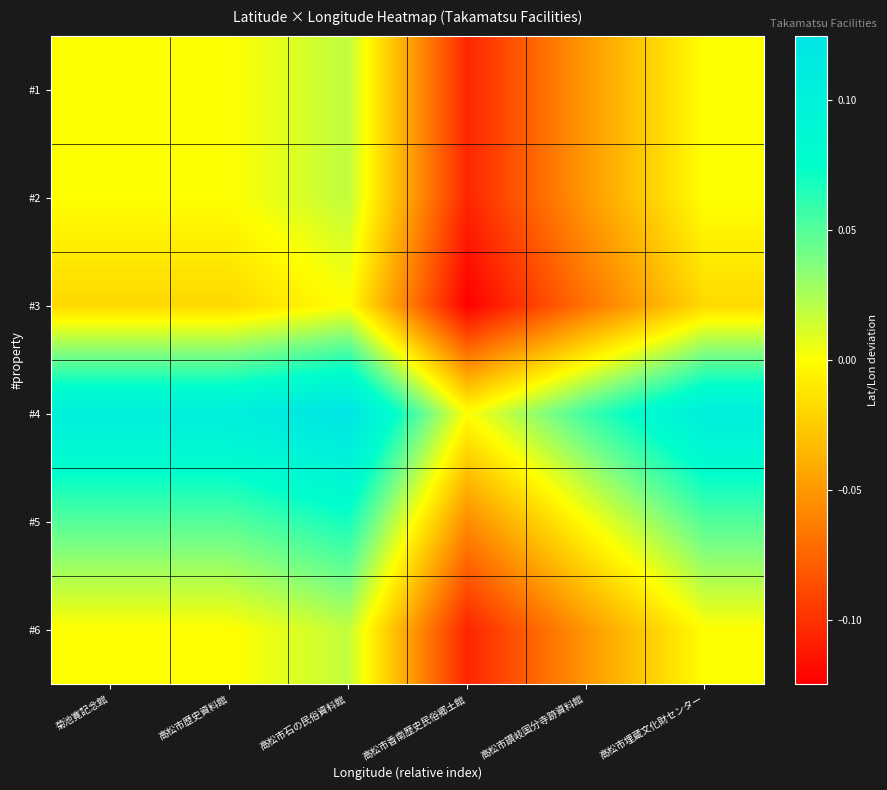

Which series has the largest total across all categories?

#4